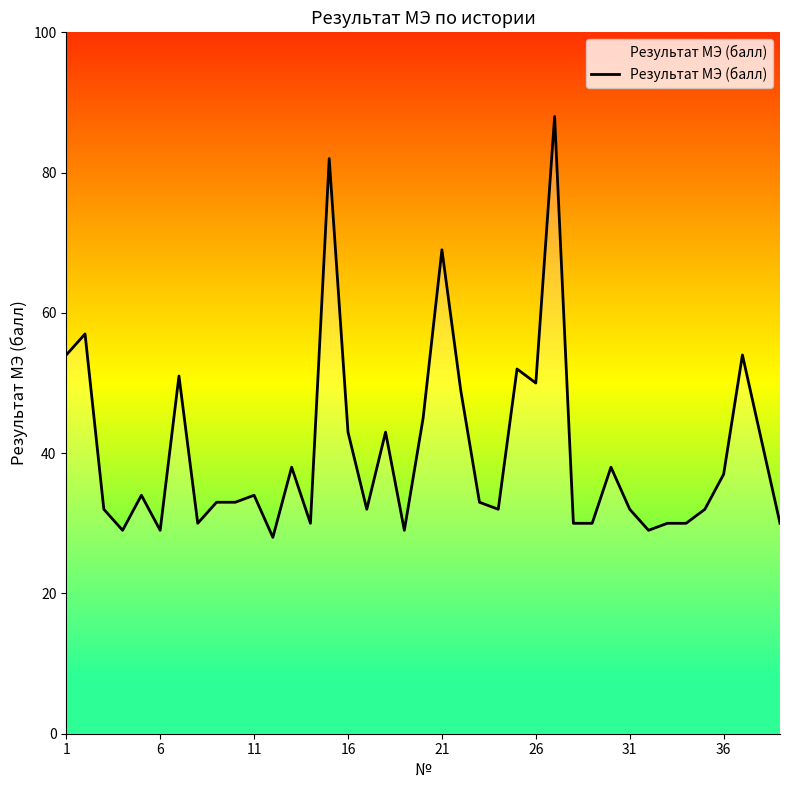

What is the greatest value displayed?

88